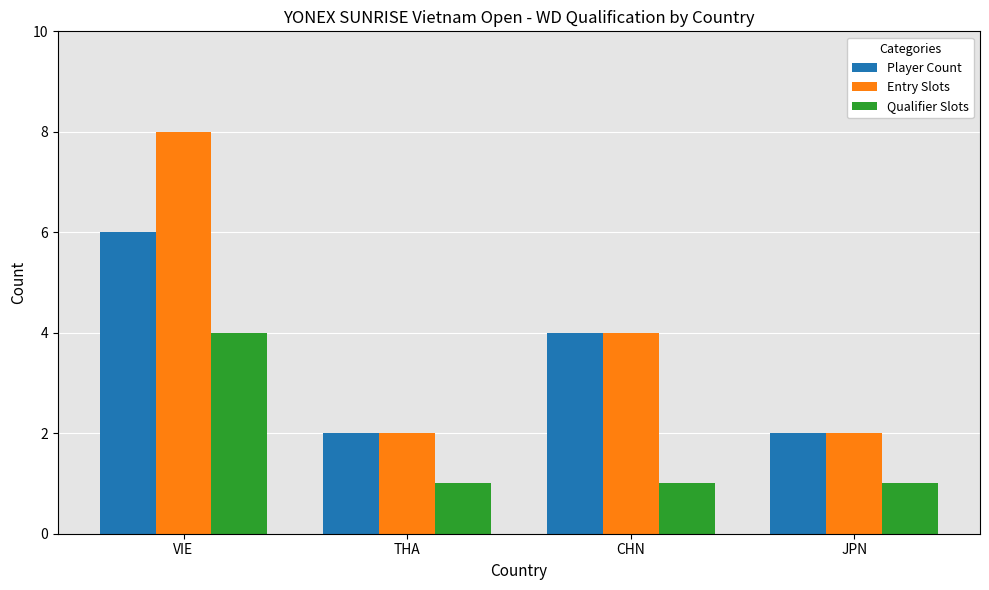

How many series are shown in this chart?

3